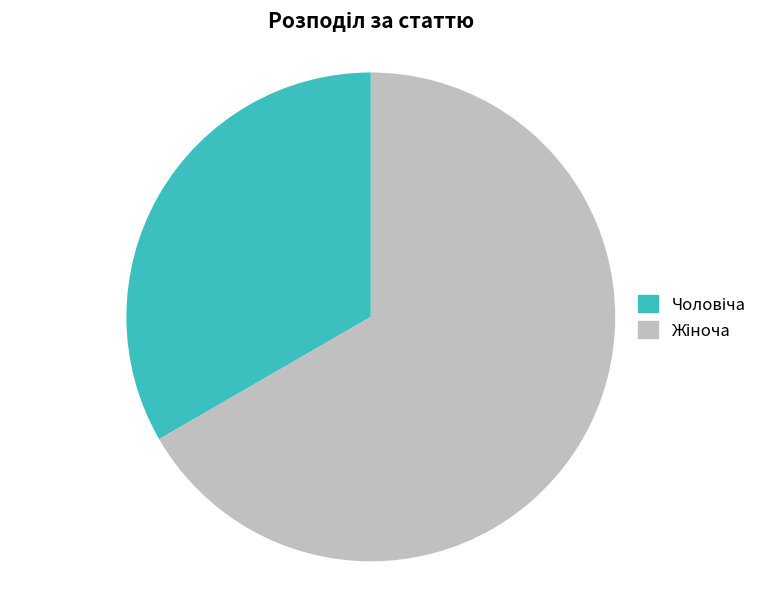

Is there a majority slice in this chart?

Yes